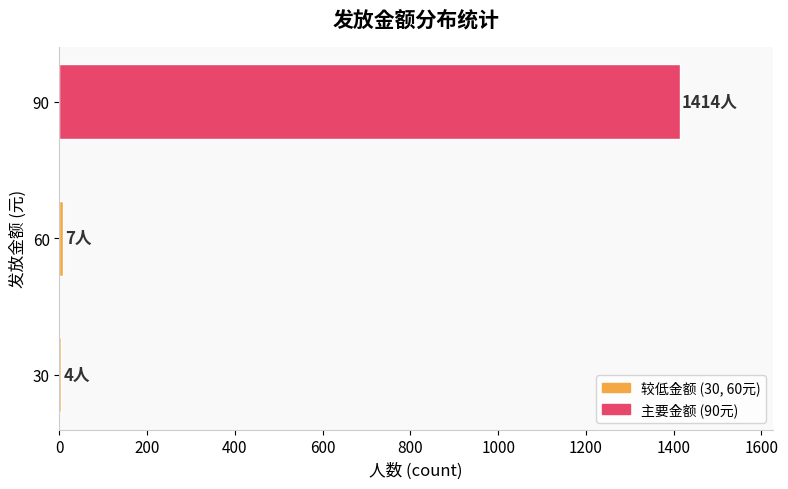

Is it true that the value at 90 is 2245?

False